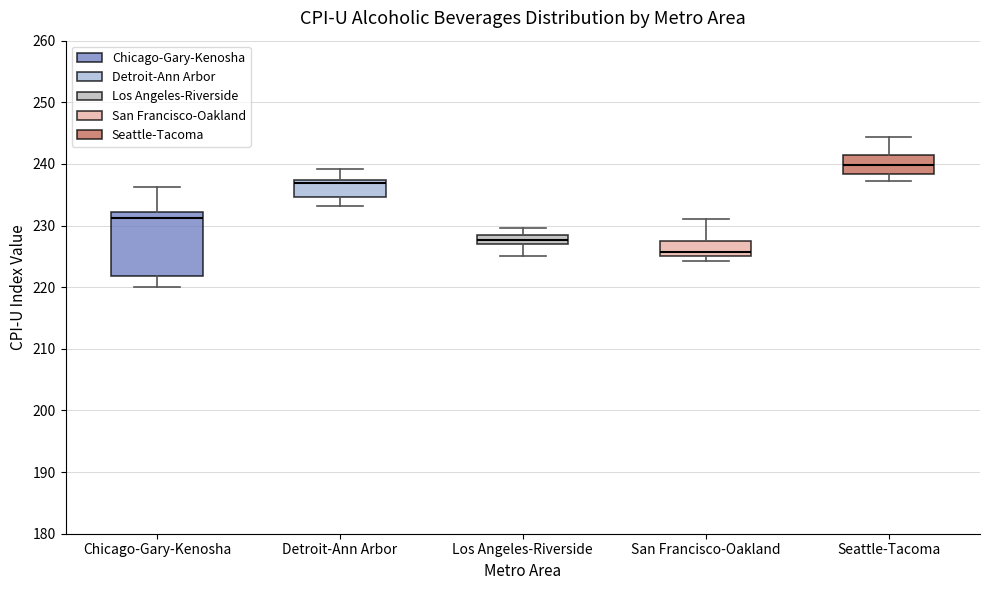

Which box has the highest median line?

Seattle-Tacoma